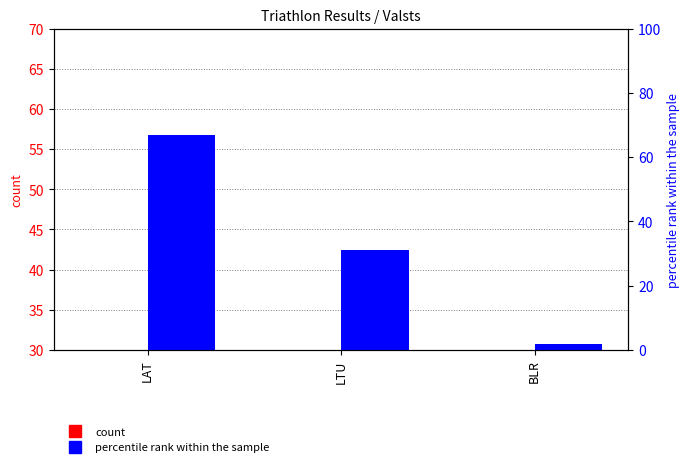

Count the number of data series in this chart.

2